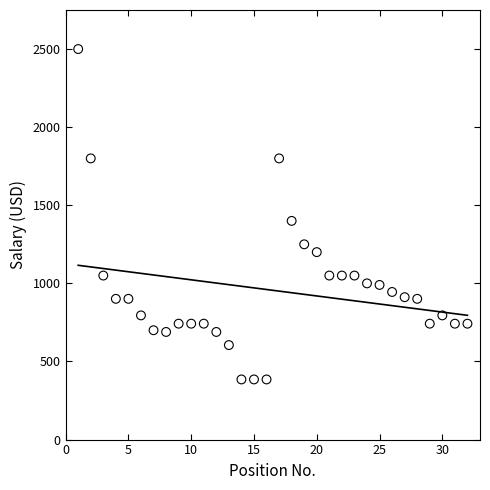

What Y value in the scatter plot is closest to 1442?

1400.0